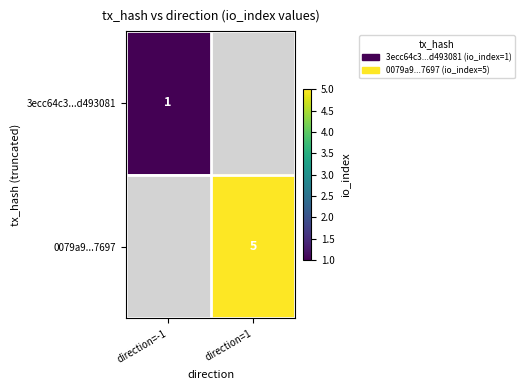

The 3ecc64c3...d493081 series shows 1 at direction=-1. True or false?

True